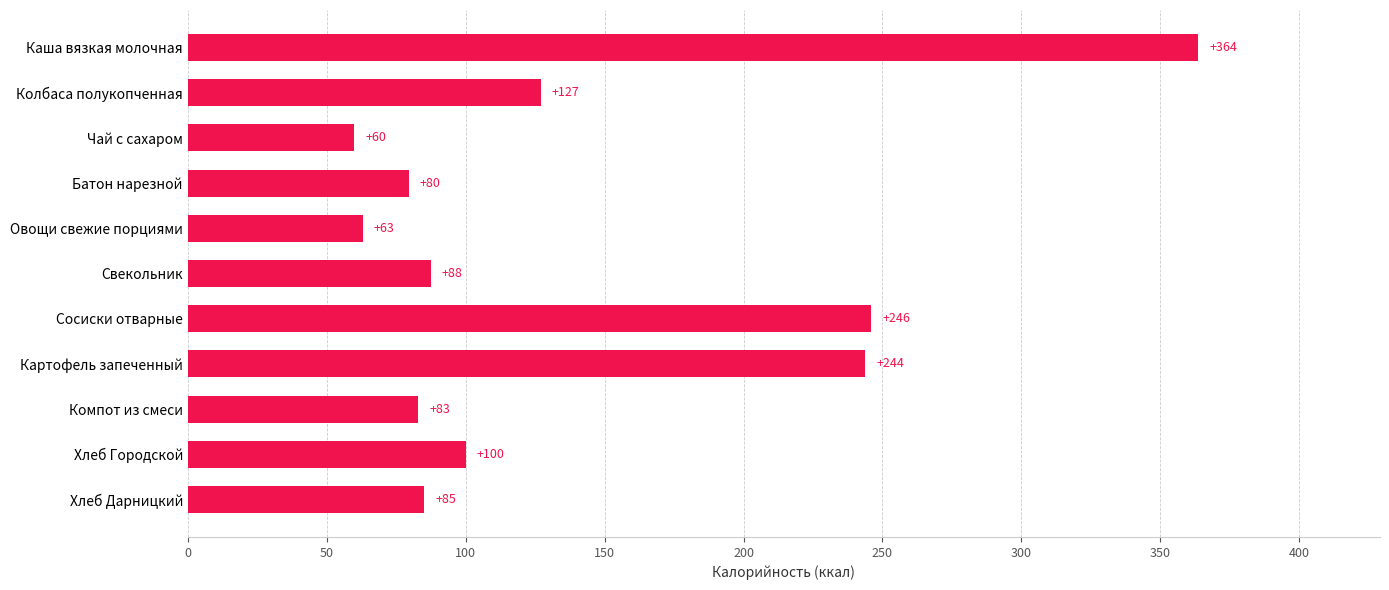

List the labels in order of value, largest first.

Каша вязкая молочная, Сосиски отварные, Картофель запеченный, Колбаса полукопченная, Хлеб Городской, Свекольник, Хлеб Дарницкий, Компот из смеси, Батон нарезной, Овощи свежие порциями, Чай с сахаром